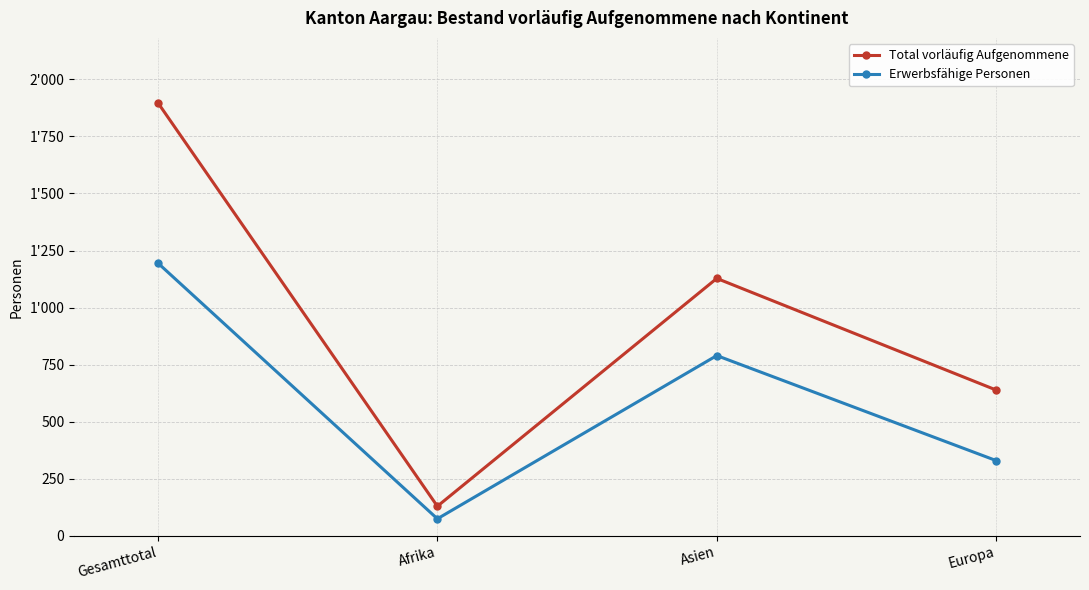

What is the greatest value displayed?

1897